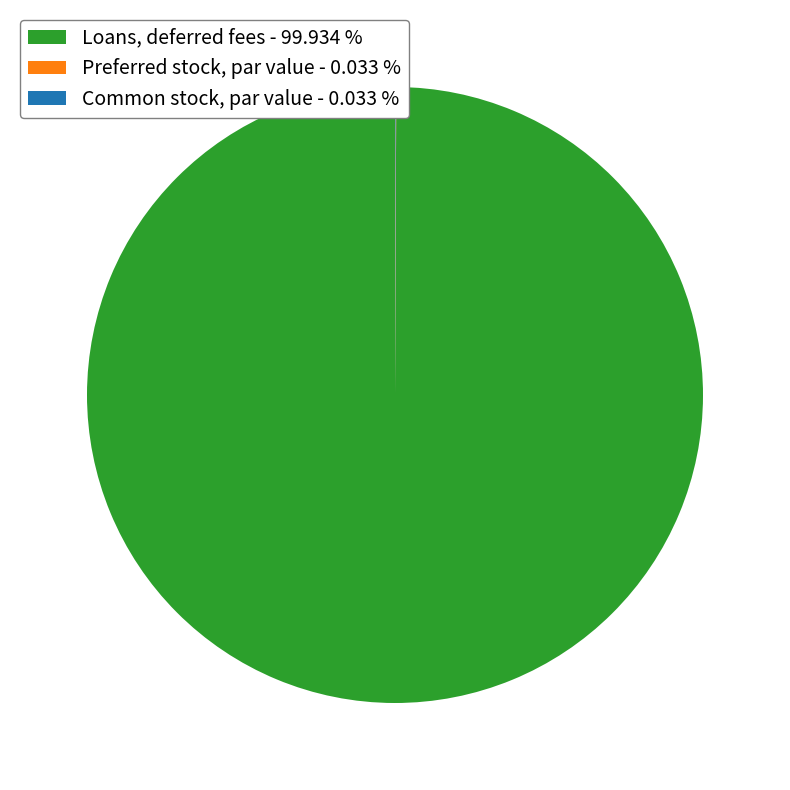

What is the majority slice?

Loans, deferred fees